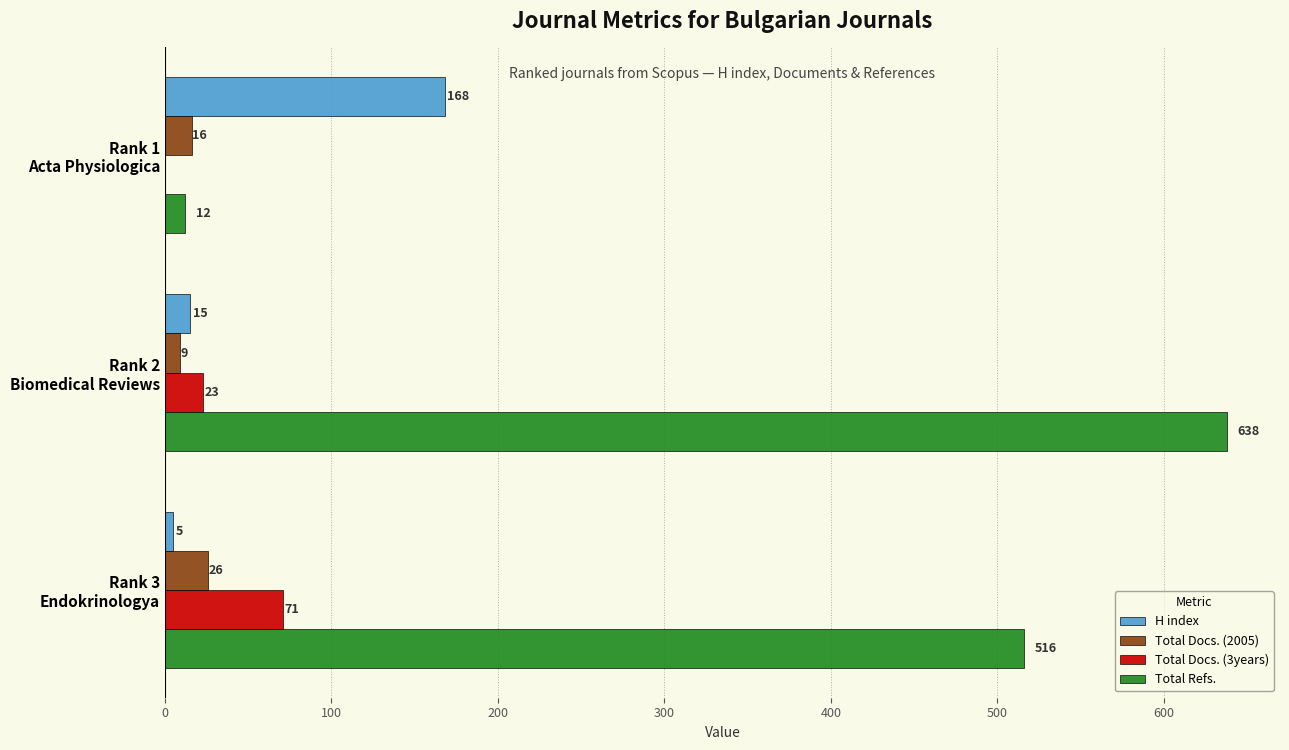

What is the highest value of the H index series?

168